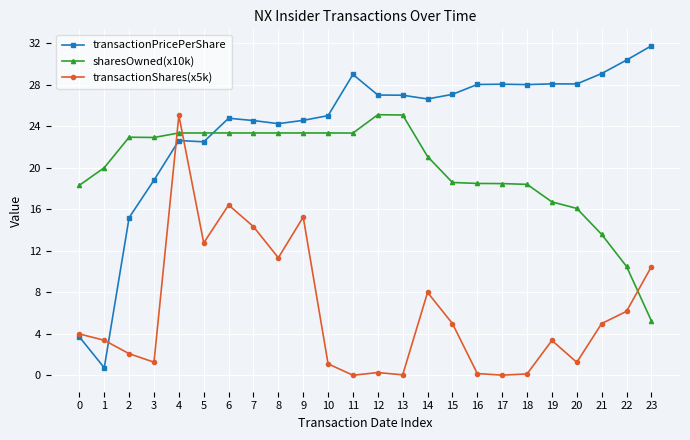

At which category is the sum across all series the highest?

4